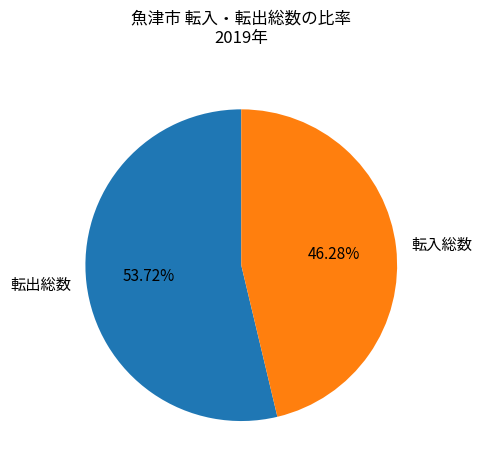

Does 転出総数 represent more than half of the total?

Yes